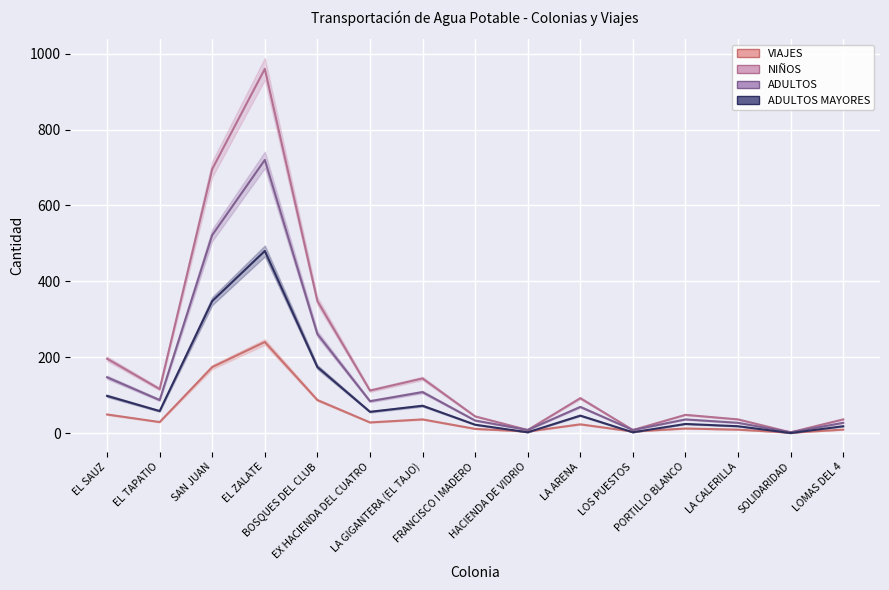

At how many categories does at least one series exceed 448?

2